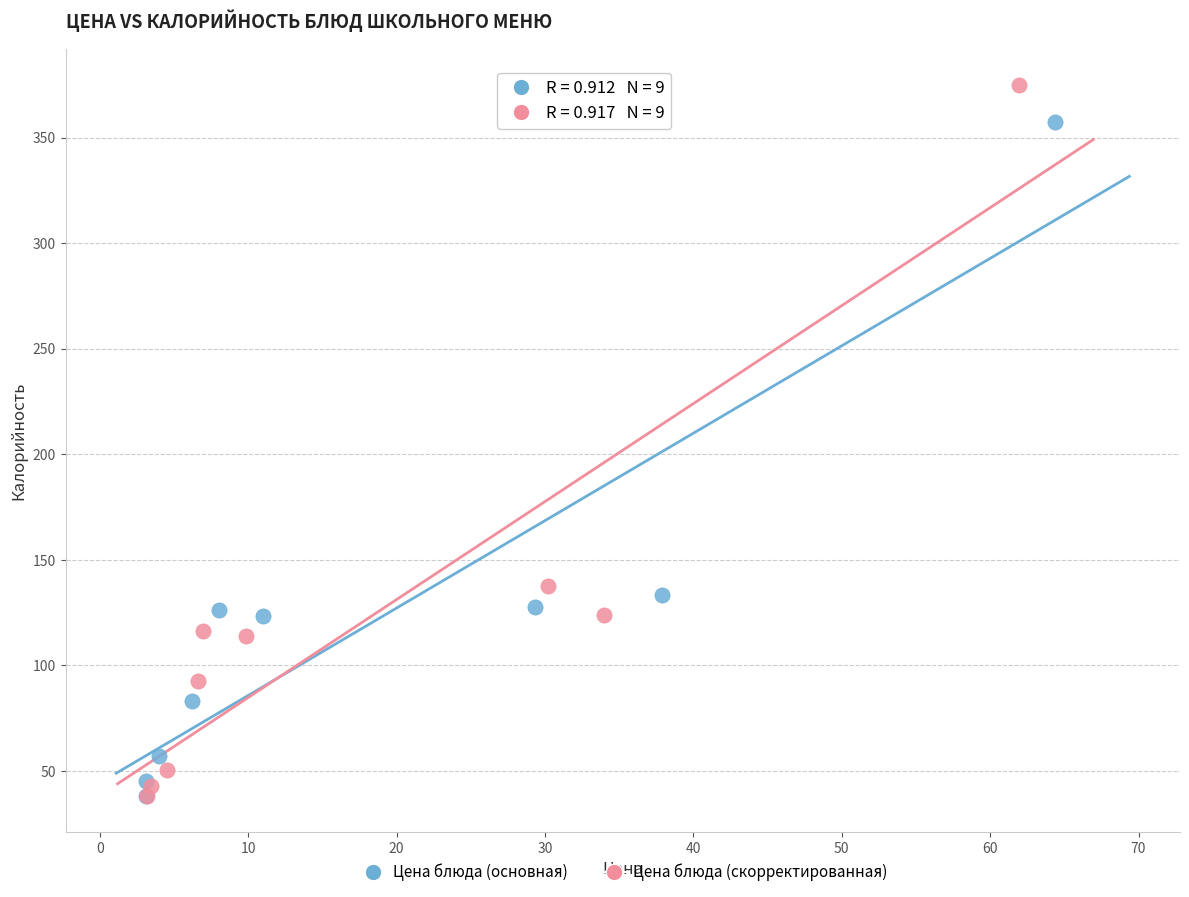

Which series has the largest Y range (max minus min)?

Цена блюда (скорректированная)